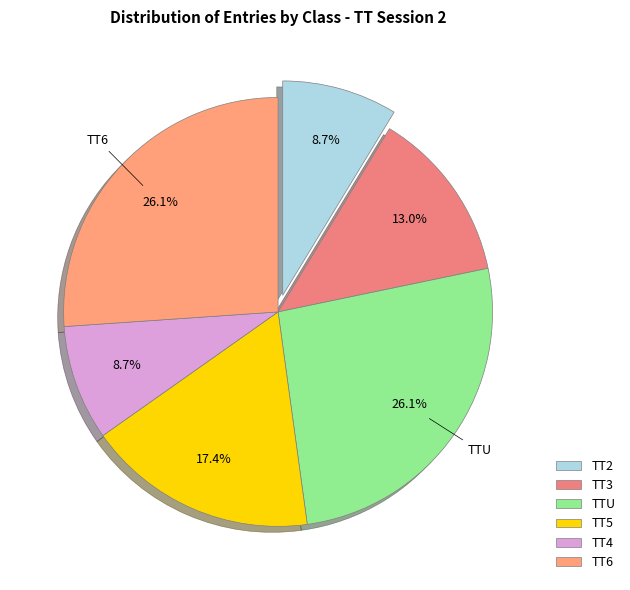

How many slices are in this pie chart?

6